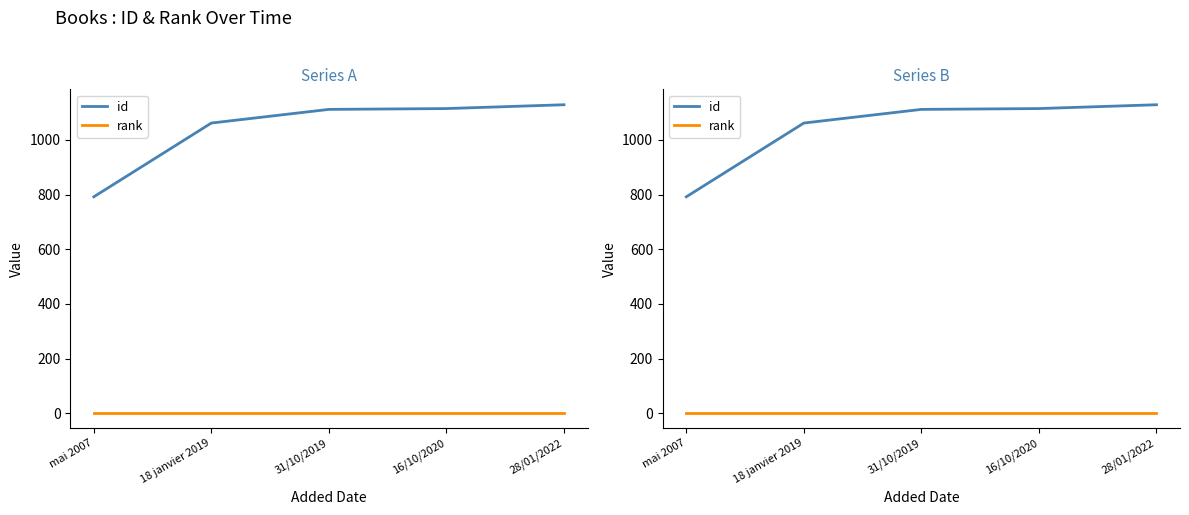

What is the greatest value displayed?

1129